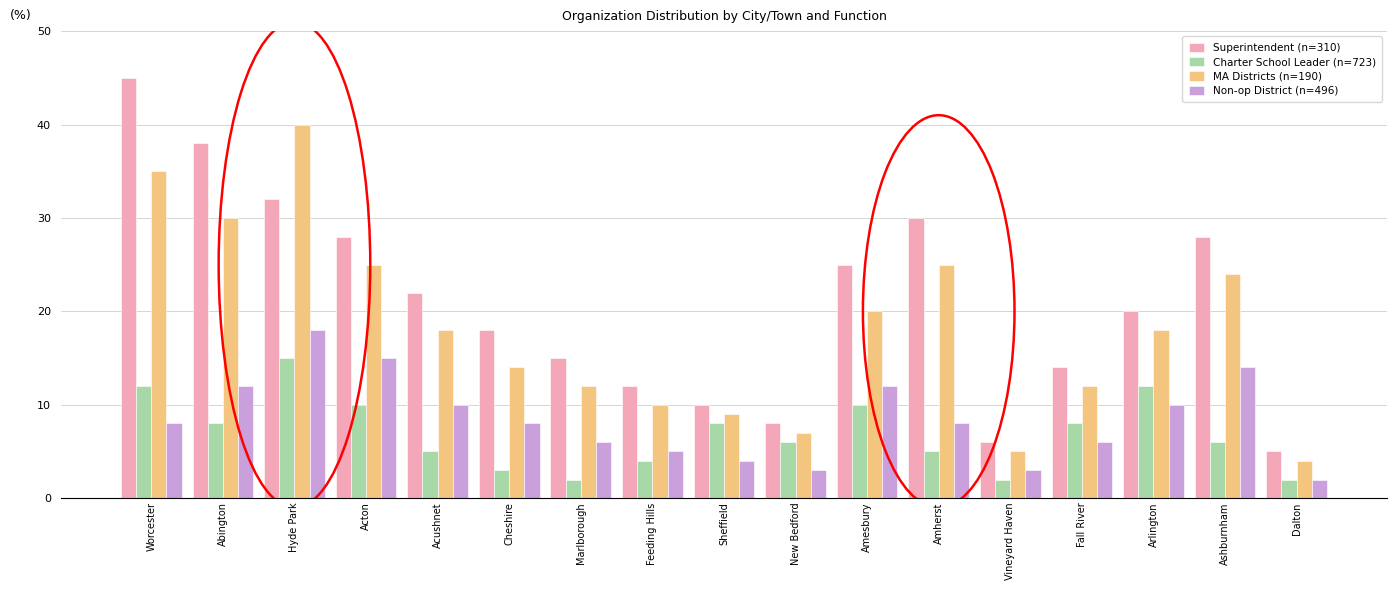

List the series in order of their peak value, lowest first.

Charter School Leader (n=723), Non-op District (n=496), MA Districts (n=190), Superintendent (n=310)